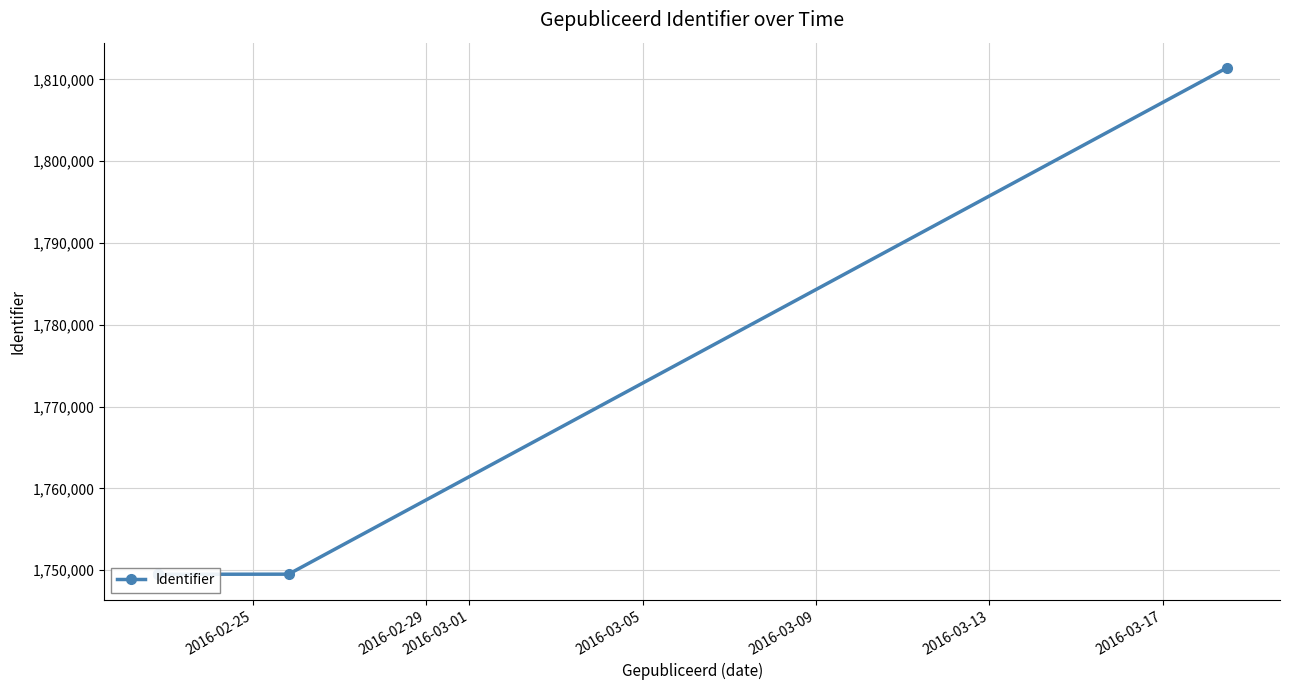

Which category has the lowest value across all series?

2016-02-25